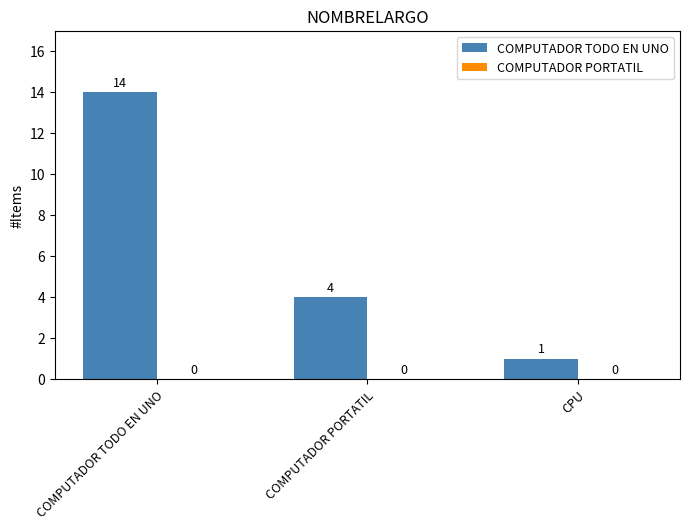

At which category does the chart reach its peak across all series?

COMPUTADOR TODO EN UNO